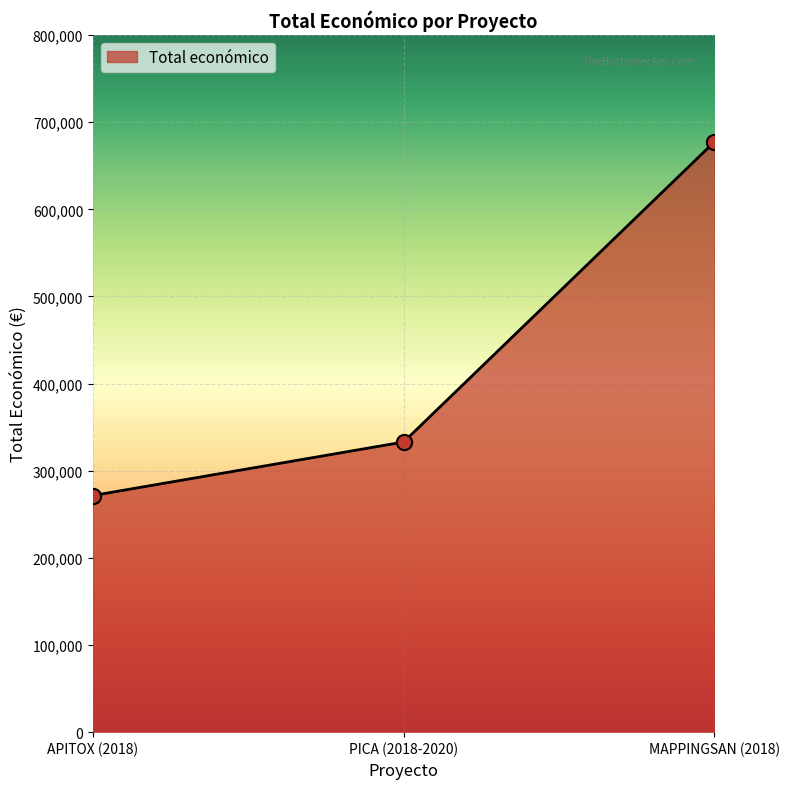

What is the change in value from APITOX (2018) to PICA (2018-2020)?

+61449